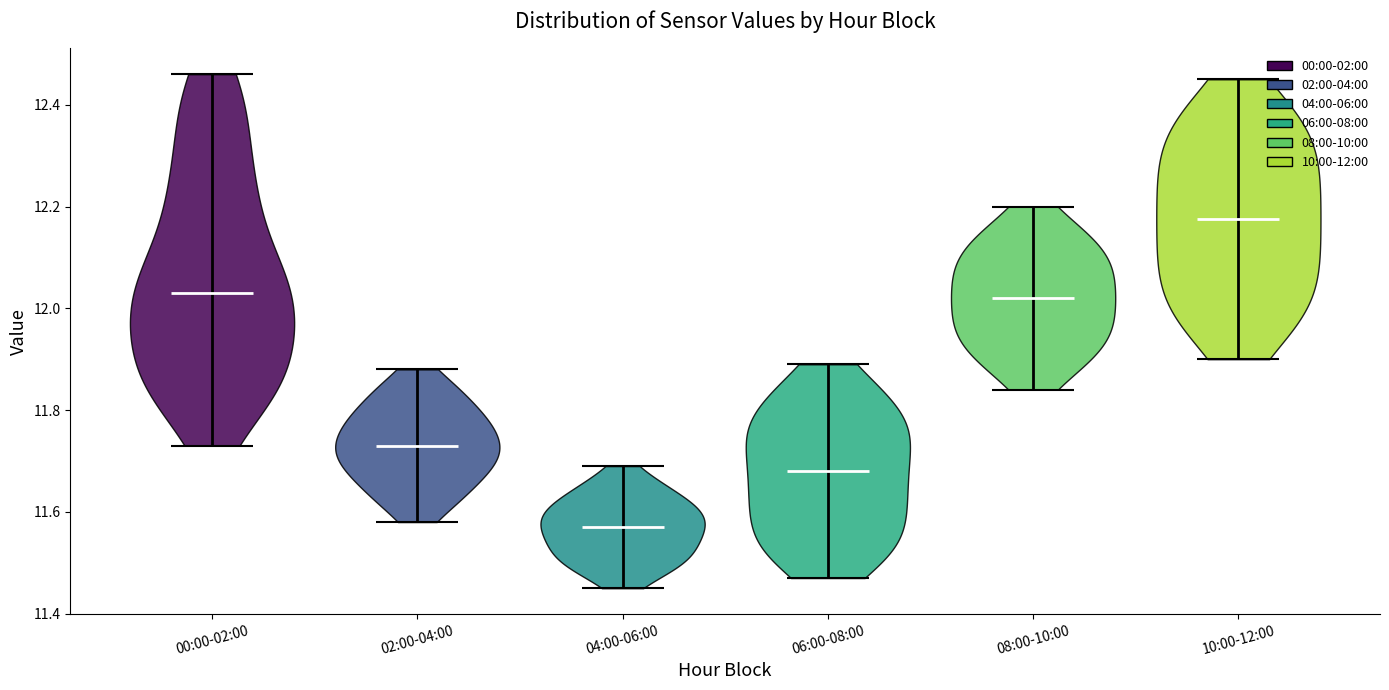

Reading left to right, read every violin against the y-axis: where its median line is, and the lowest and highest points it reaches. The values are not printed on the chart, so give them approximately, as read against the axis.

00:00-02:00: median line 12.04, lowest point 11.74, highest point 12.46
02:00-04:00: median line 11.74, lowest point 11.58, highest point 11.88
04:00-06:00: median line 11.58, lowest point 11.46, highest point 11.70
06:00-08:00: median line 11.68, lowest point 11.48, highest point 11.90
08:00-10:00: median line 12.02, lowest point 11.84, highest point 12.20
10:00-12:00: median line 12.18, lowest point 11.90, highest point 12.46